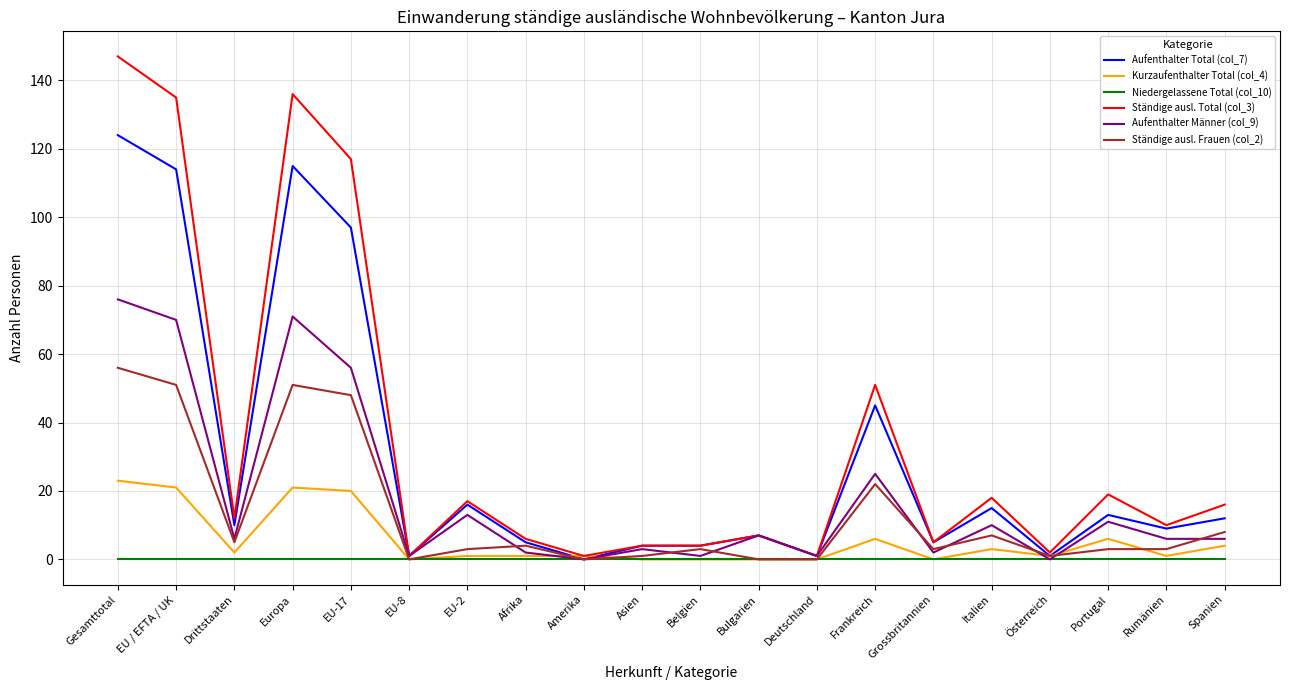

Where is Aufenthalter Total (col_7) nearest to the value 62?

Frankreich